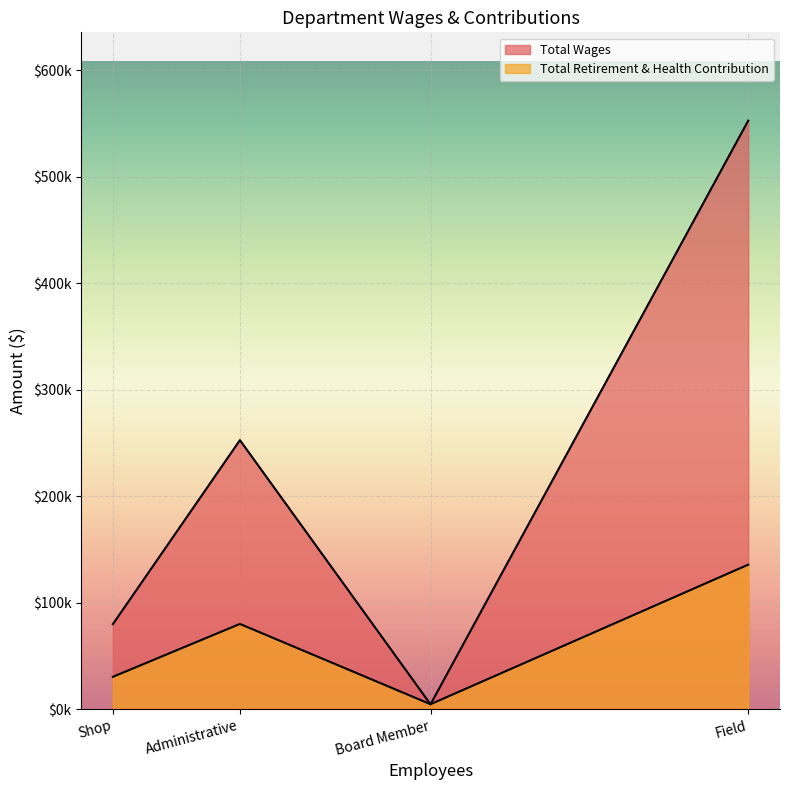

Rank the categories by Total Retirement & Health Contribution value from highest to lowest.

Field, Administrative, Shop, Board Member